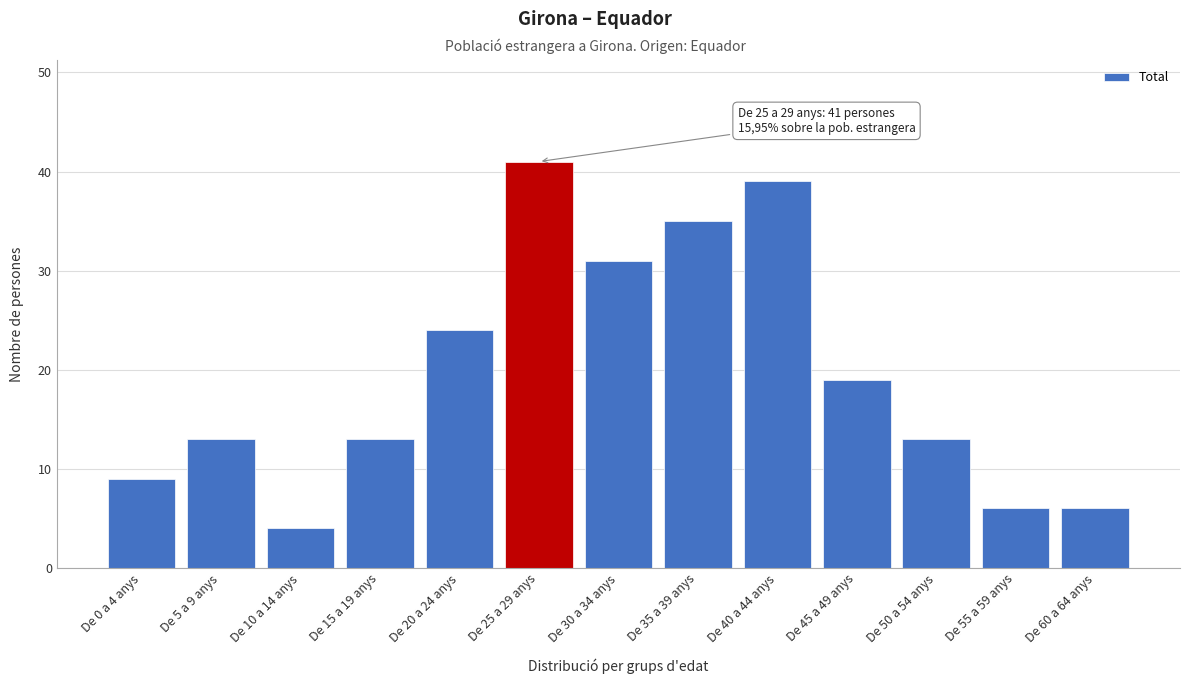

Reading left to right, what are all the values shown in this chart?

De 0 a 4 anys=9	De 5 a 9 anys=13	De 10 a 14 anys=4	De 15 a 19 anys=13	De 20 a 24 anys=24	De 25 a 29 anys=41	De 30 a 34 anys=31	De 35 a 39 anys=35	De 40 a 44 anys=39	De 45 a 49 anys=19	De 50 a 54 anys=13	De 55 a 59 anys=6	De 60 a 64 anys=6